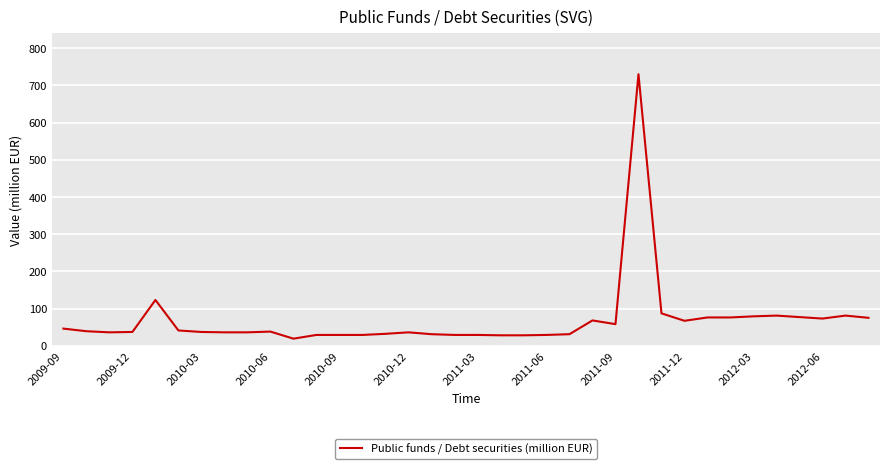

What is the smallest value displayed?

19